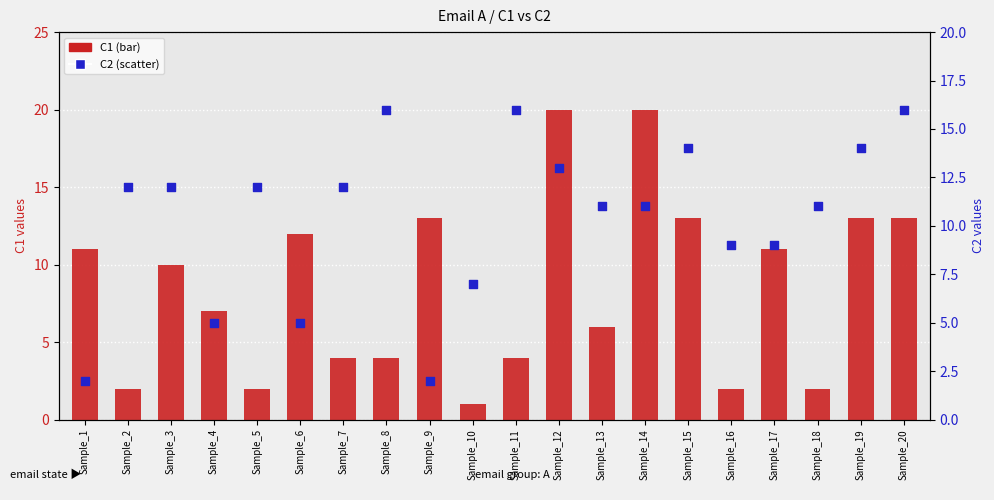

What is the total value across all series at Sample_16?

11